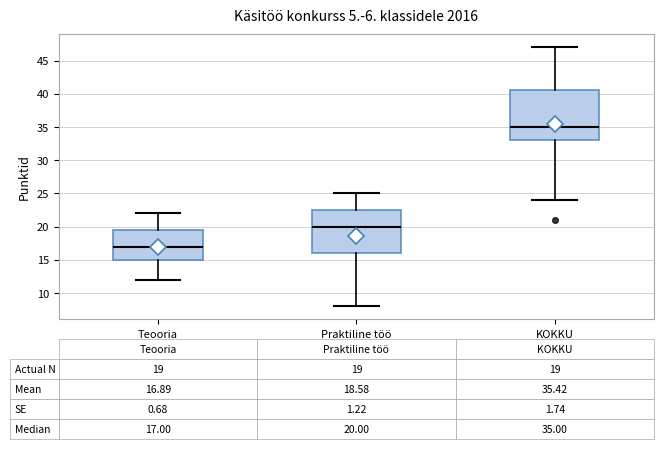

Which box is the tallest, from its lower edge to its upper edge?

KOKKU